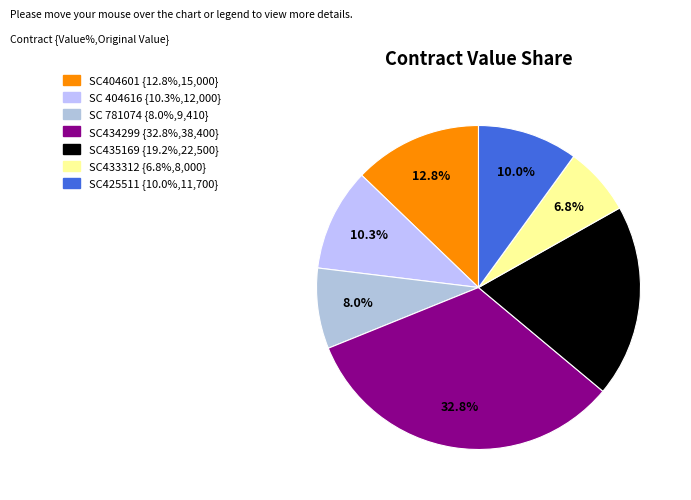

True or false: SC 404616 accounts for 10% of the total.

True